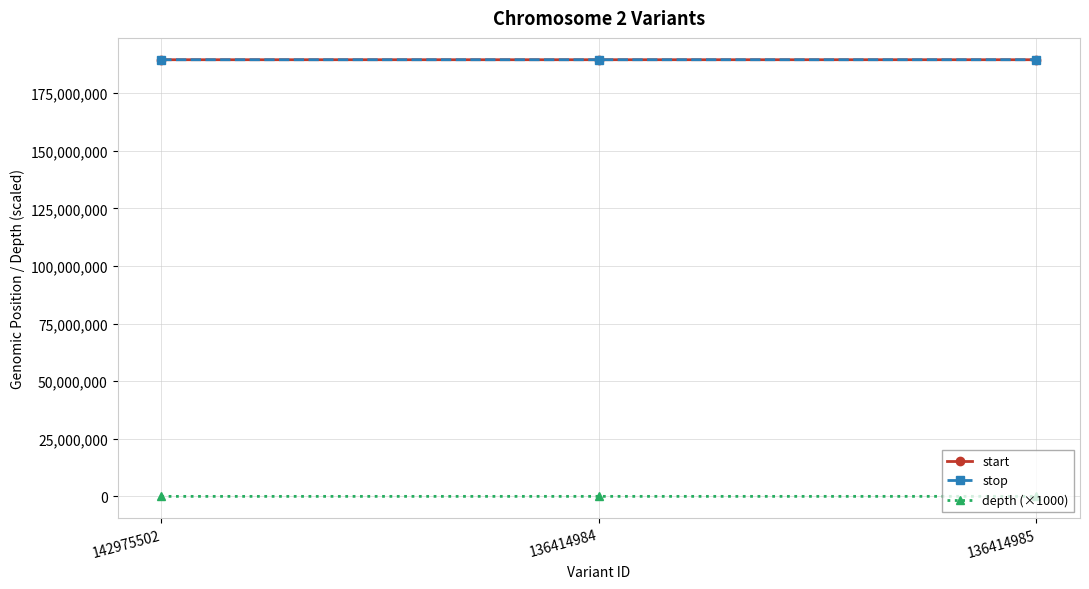

What is the greatest value displayed?

189449167